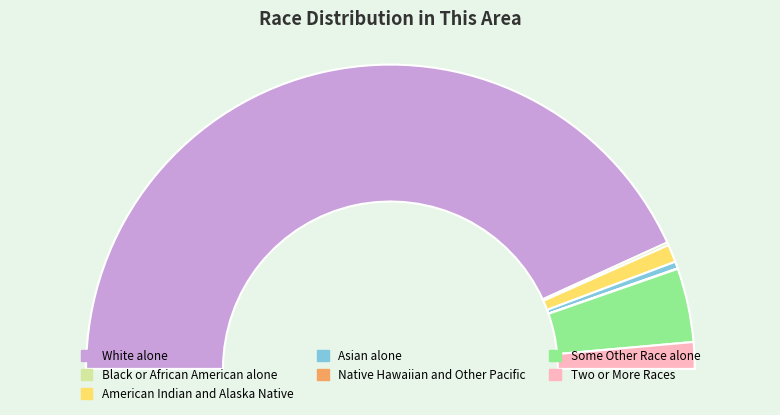

Do White alone and Some Other Race alone together represent more than half of the pie?

Yes